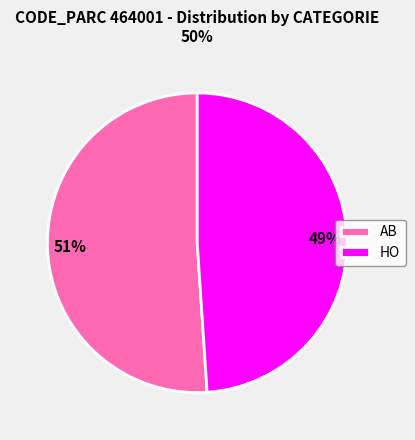

How many segments does this pie chart have?

2